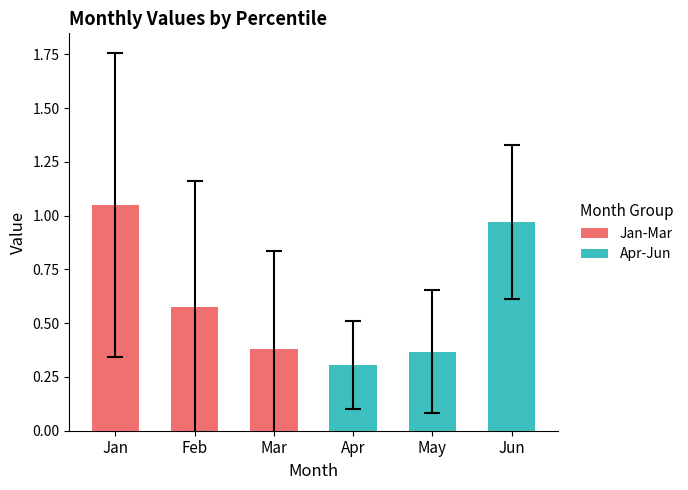

The chart shows a value of 0.1 at May. True or false?

False